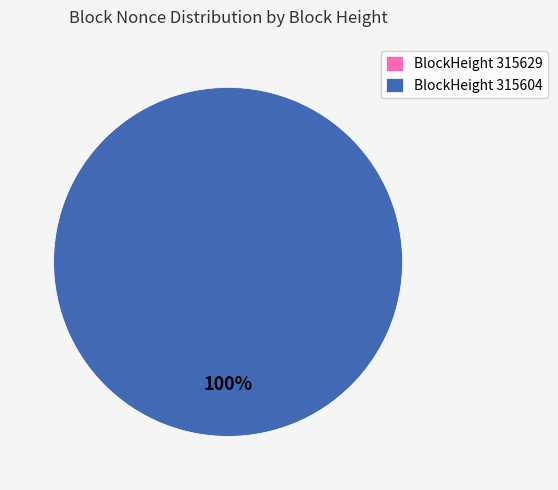

Does 315629 represent more than half of the total?

No